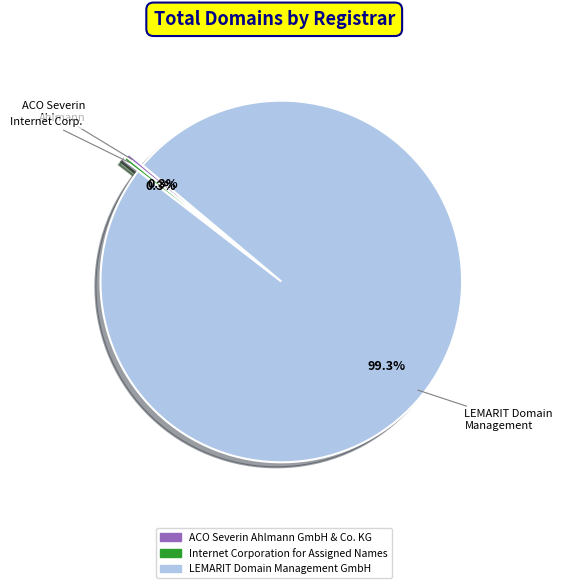

What percentage do LEMARIT Domain Management GmbH and Internet Corporation for Assigned Names together represent?

99.7%